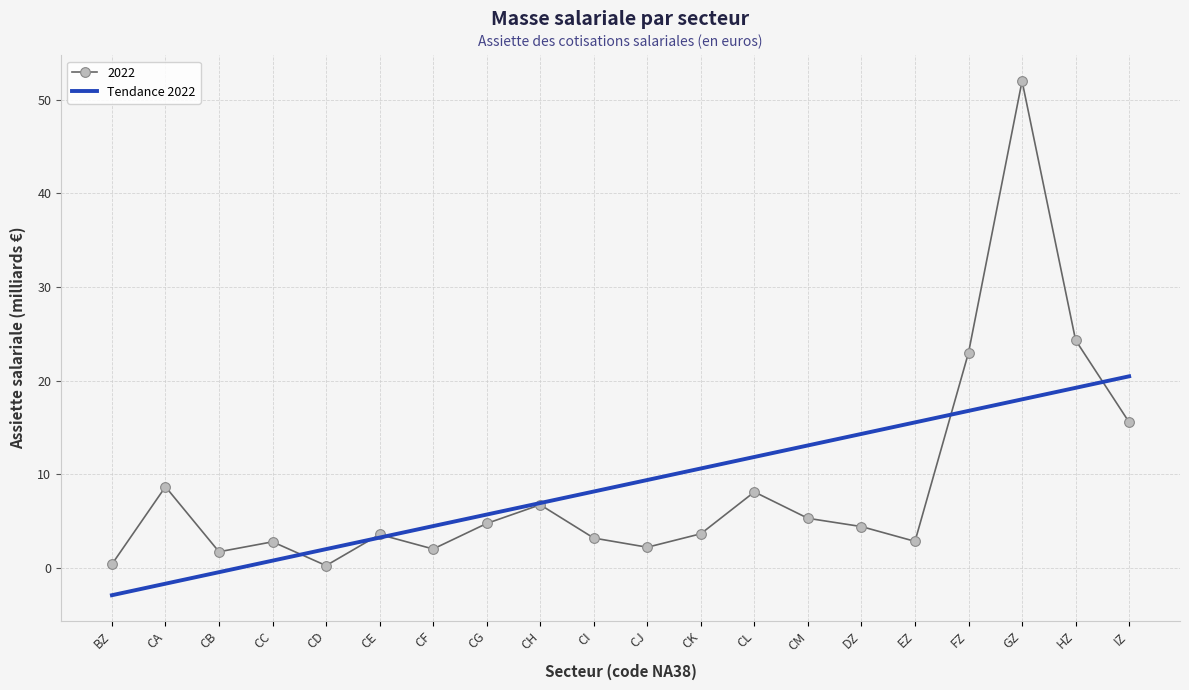

Count the number of data series in this chart.

2